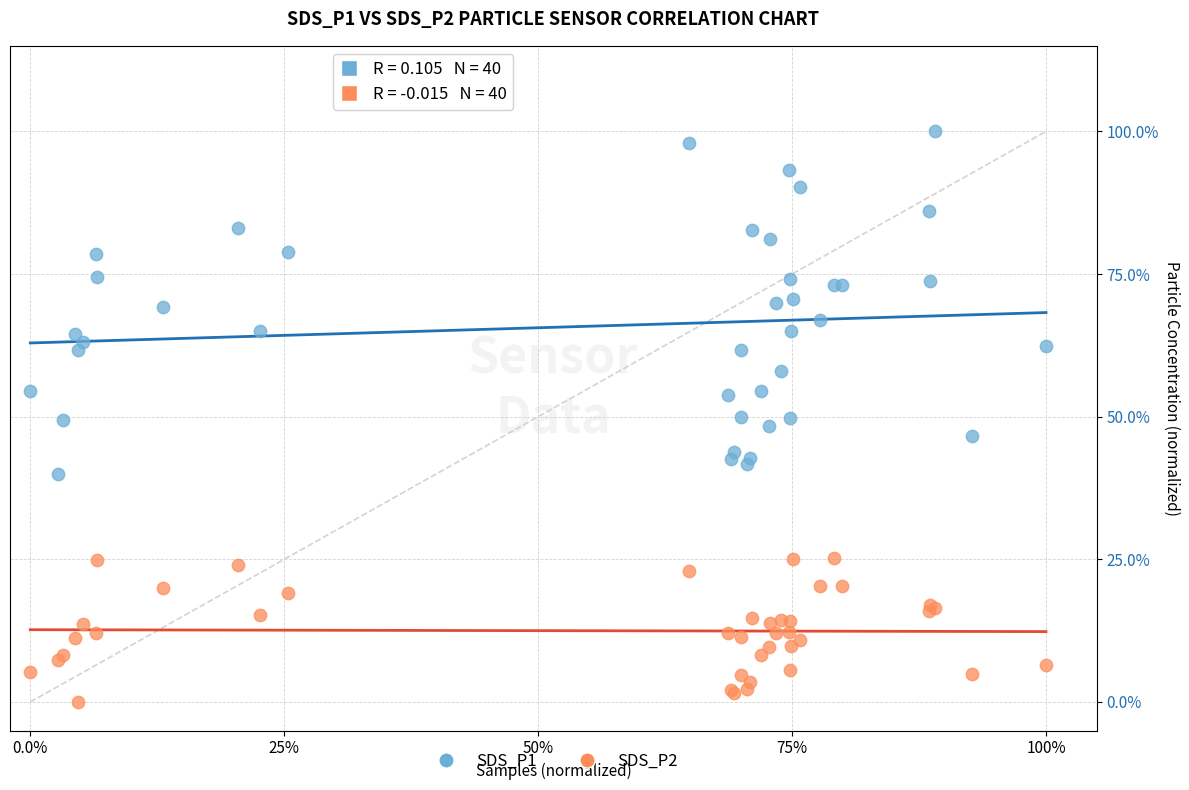

Which series has the largest Y range (max minus min)?

SDS_P1